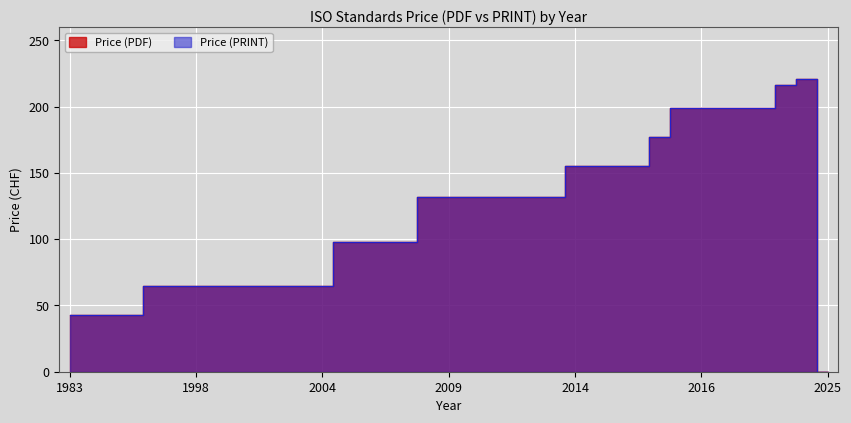

List the series in order of their peak value, highest first.

Price (PDF), Price (PRINT)